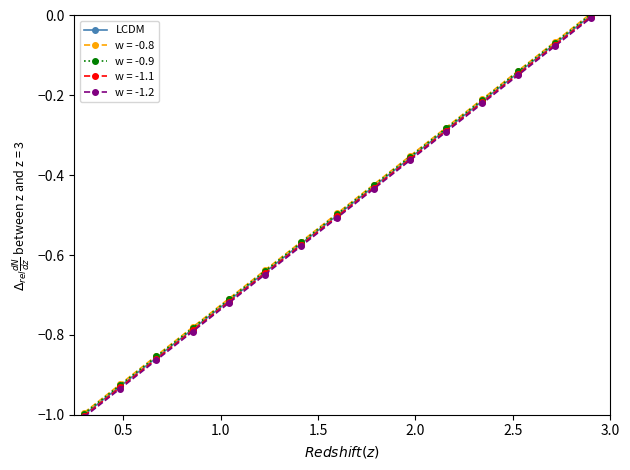

What is the value of the w = -1.2 point at the 8th from the left?

-0.5